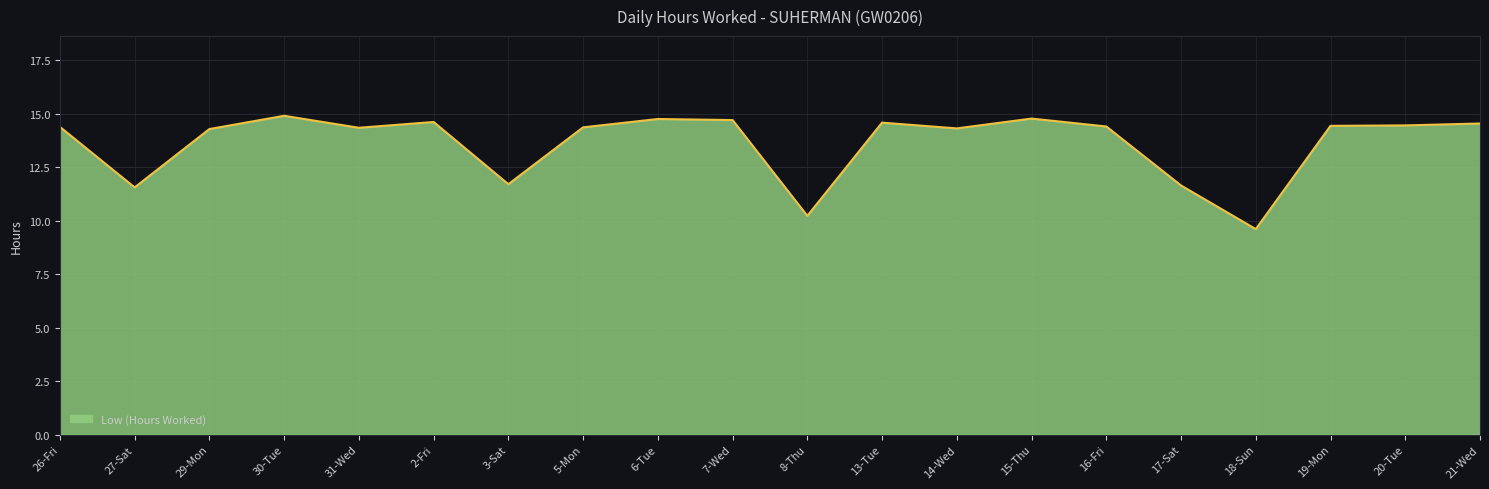

How many lines are shown in the chart?

1